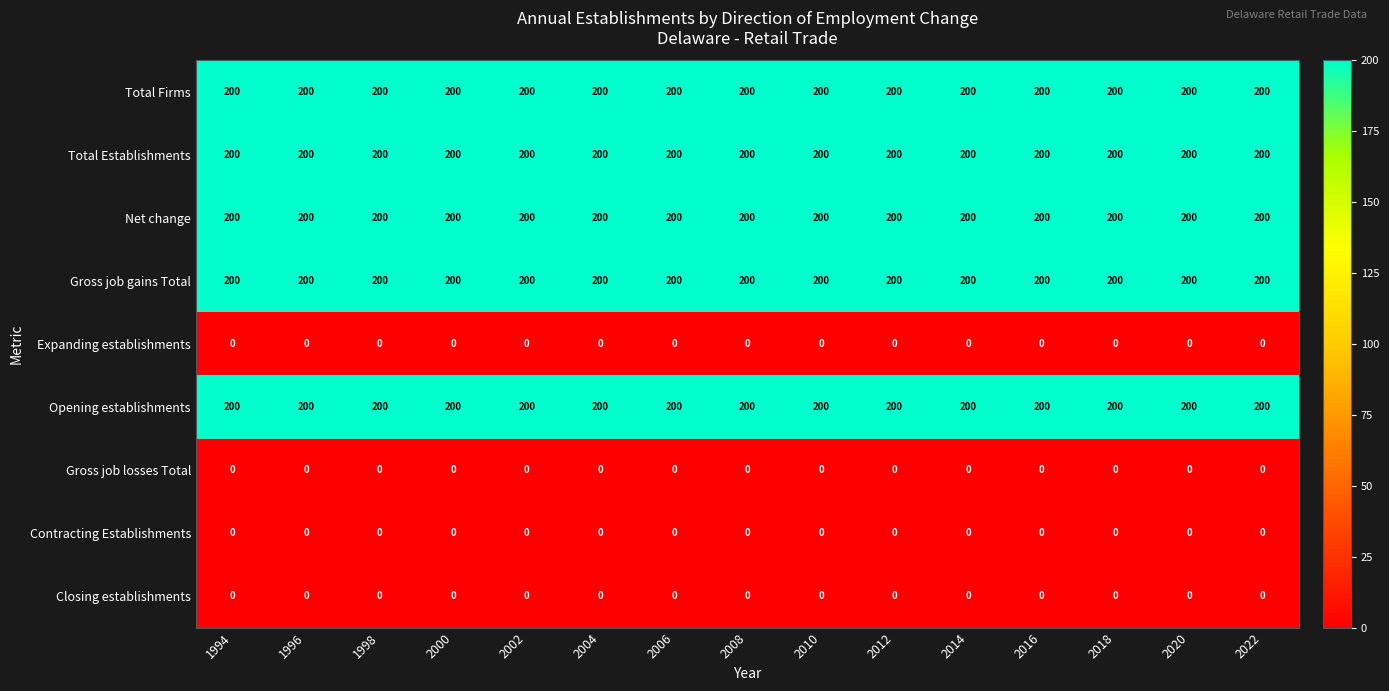

The value of Opening establishments at 2016 is 102. True or false?

False